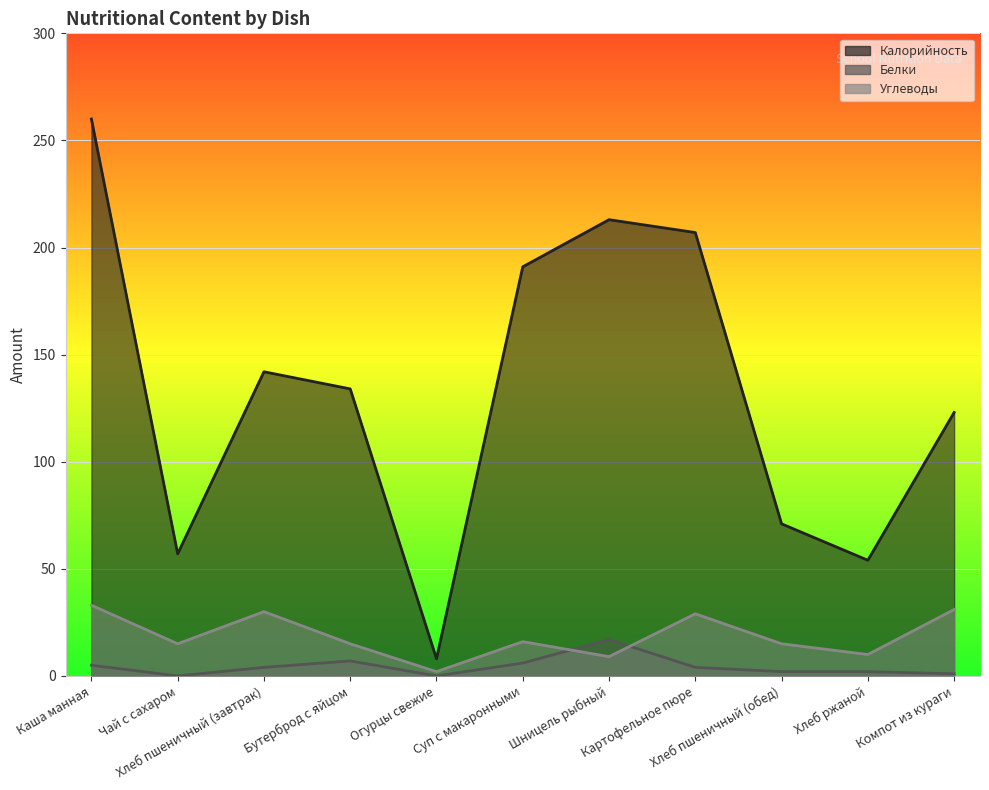

What position from the left is Бутерброд с яйцом?

4